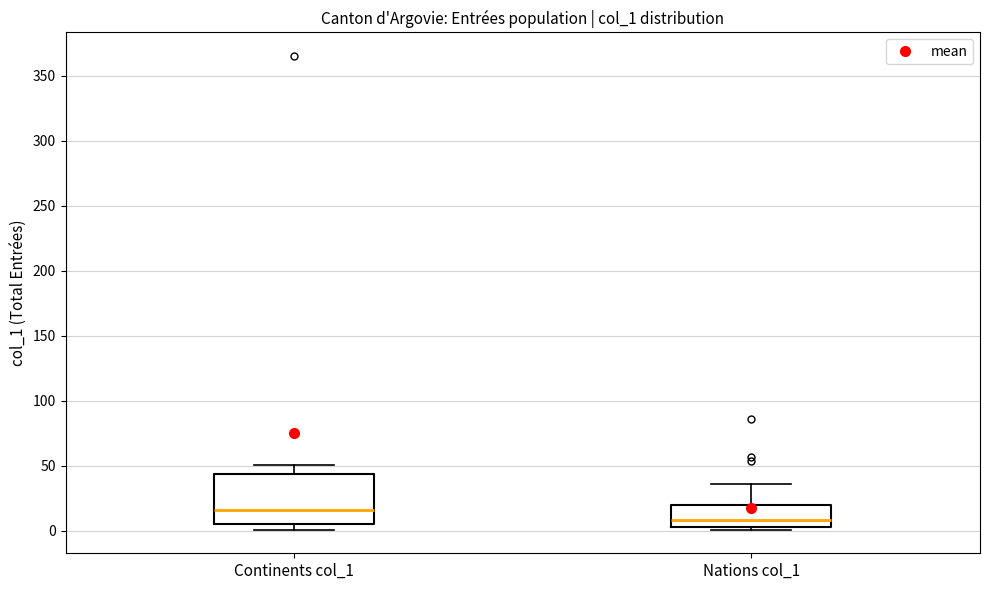

Reading left to right, transcribe this box plot: for each box, give where its median line is, the range the box spans, and where its two whiskers end, as read against the y-axis. The values are not printed on the chart, so give them approximately, as read against the axis.

Continents col_1: median 15, box 5 to 45, whiskers 0 to 50
Nations col_1: median 10, box 5 to 20, whiskers 0 to 35